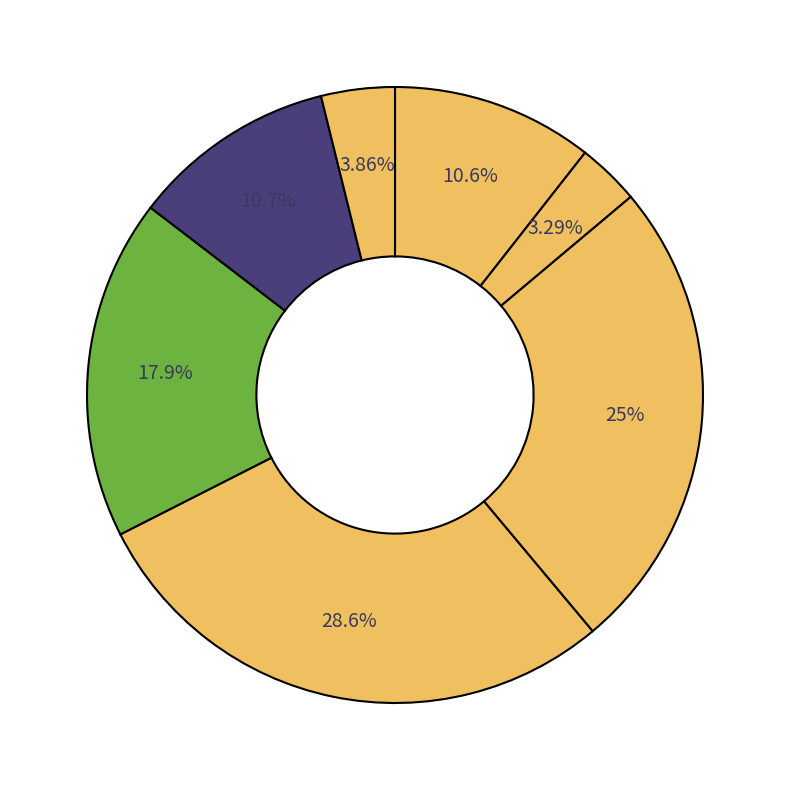

Count the number of slices in the pie.

7